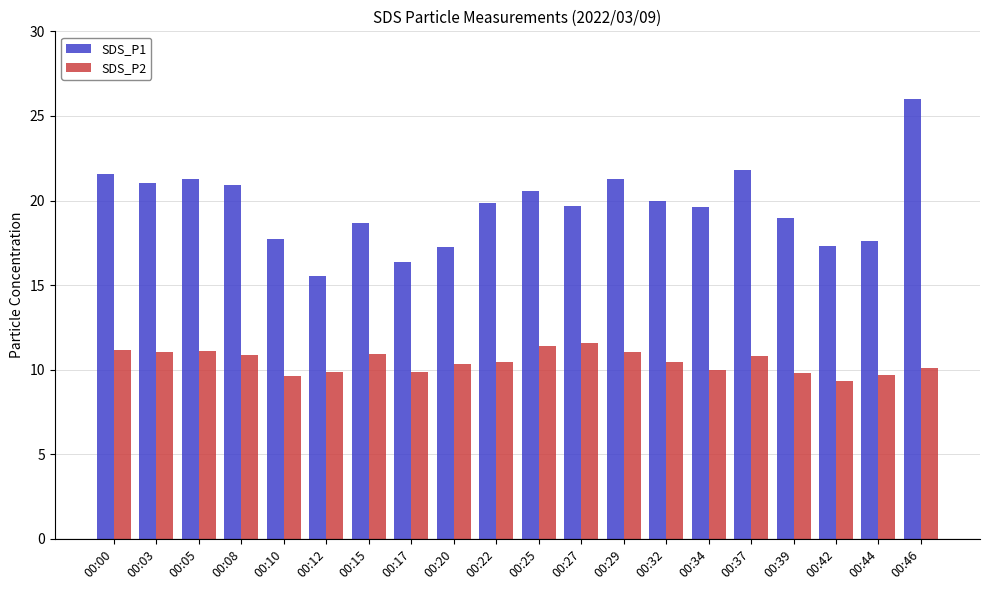

What is the average value of the SDS_P1 series?

19.7